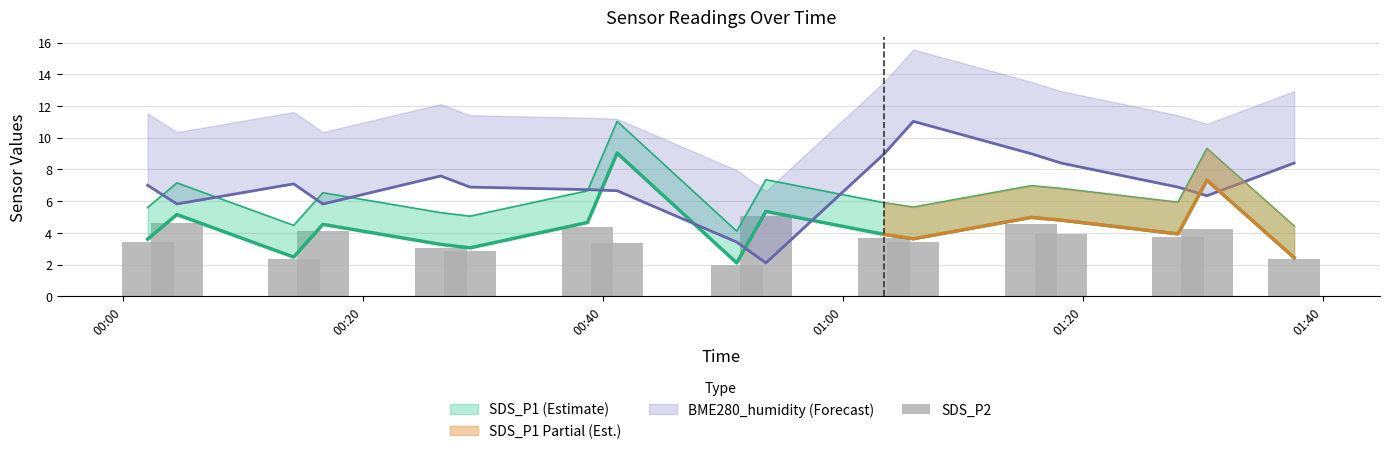

The chart shows a value of 2.0 at 00:00. True or false?

False